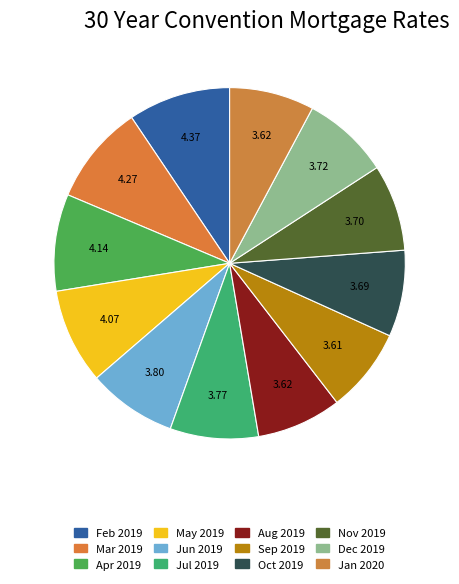

How many segments does this pie chart have?

12